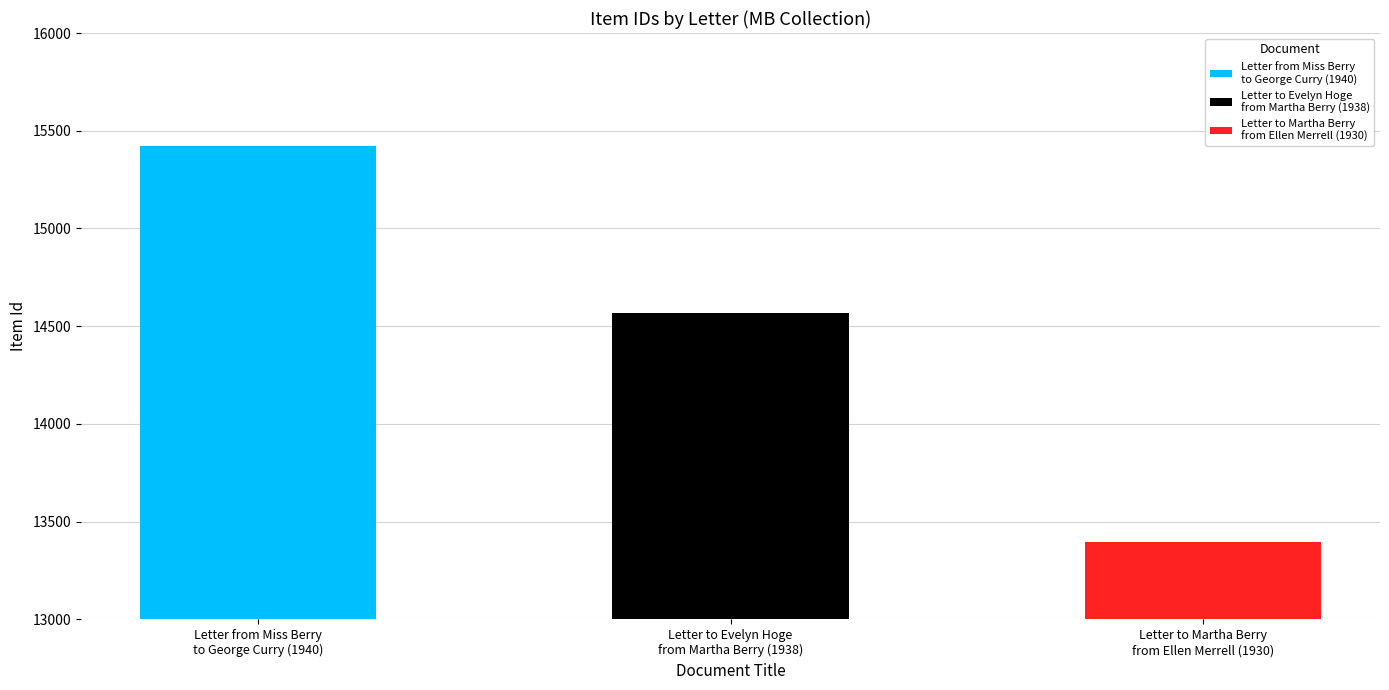

What is the change in value from Letter to Evelyn Hoge
from Martha Berry (1938) to Letter to Martha Berry
from Ellen Merrell (1930)?

-1175